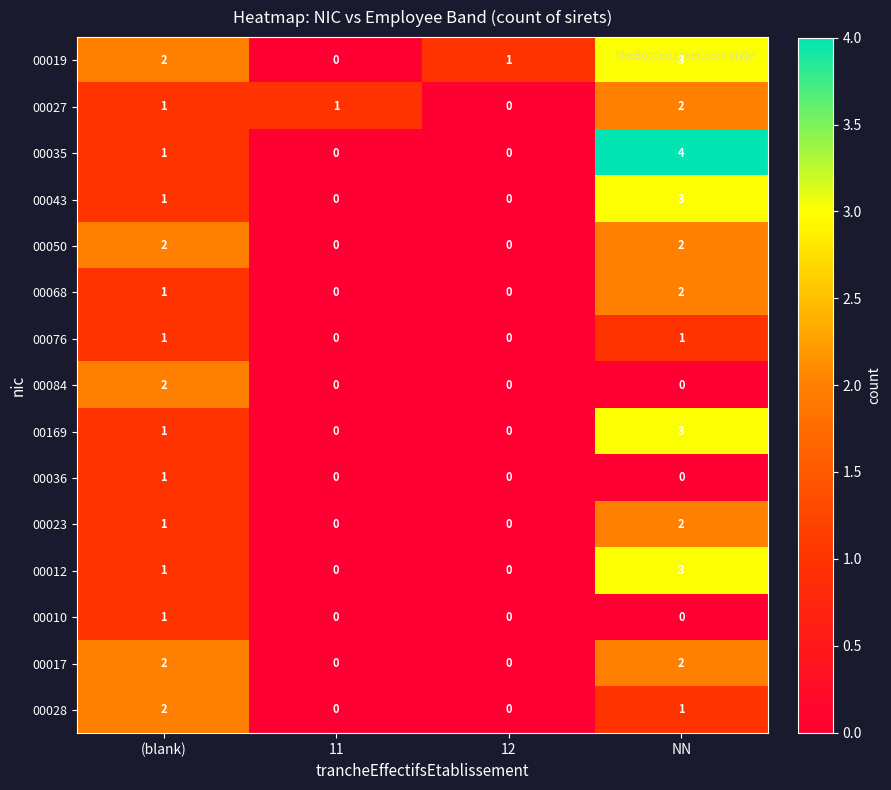

What is the total value across all series at NN?

28